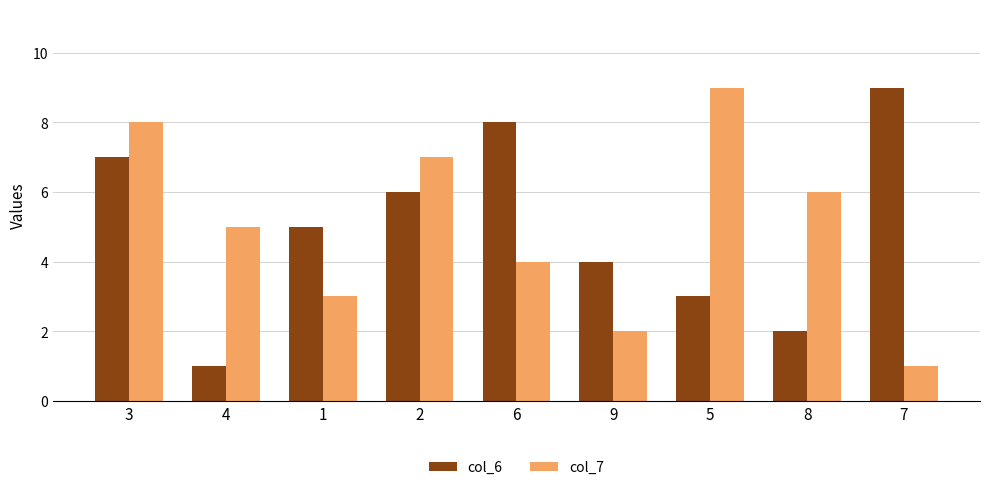

What is the difference between the second highest and second lowest values in the col_6 series?

6